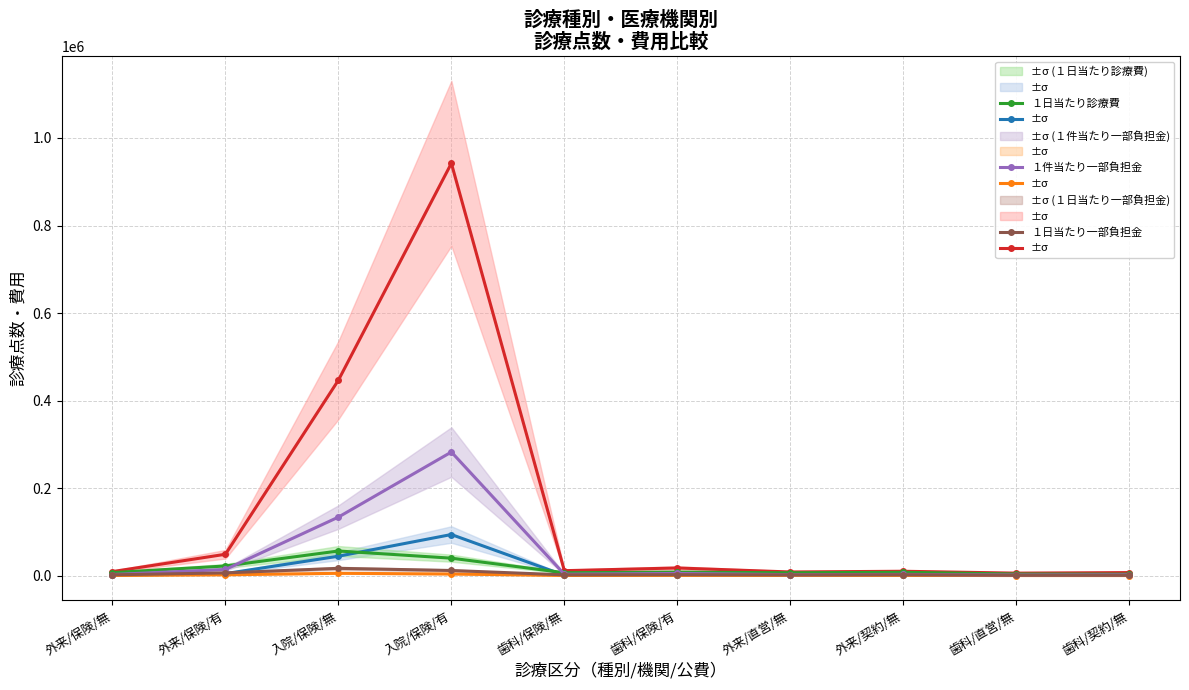

At which category does the chart reach its peak across all series?

入院/保険/有